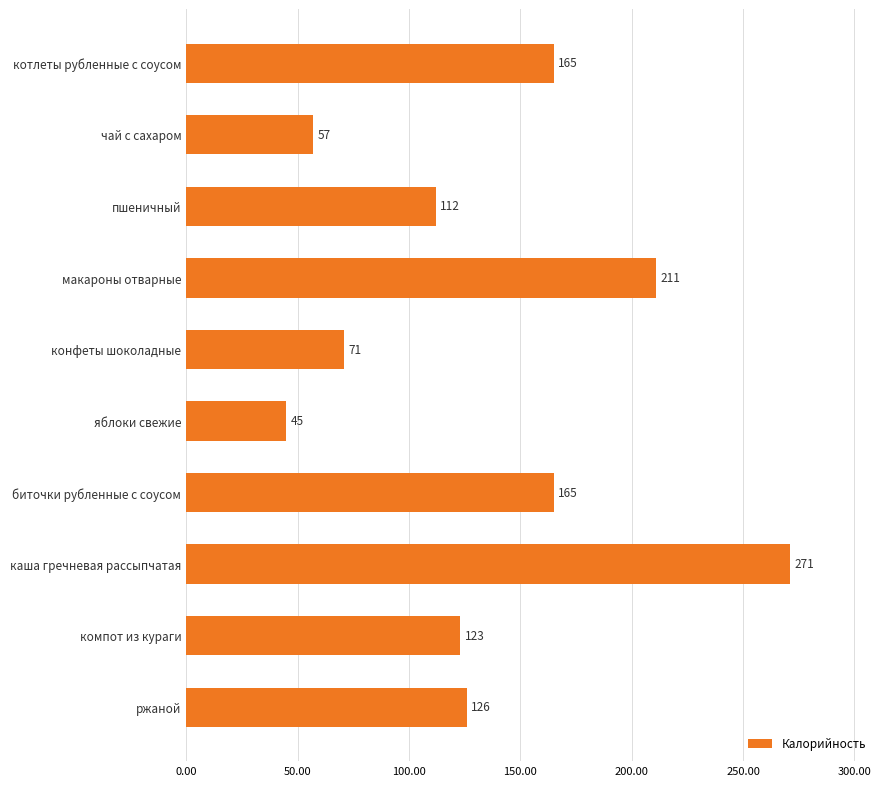

The value at пшеничный is 43. True or false?

False